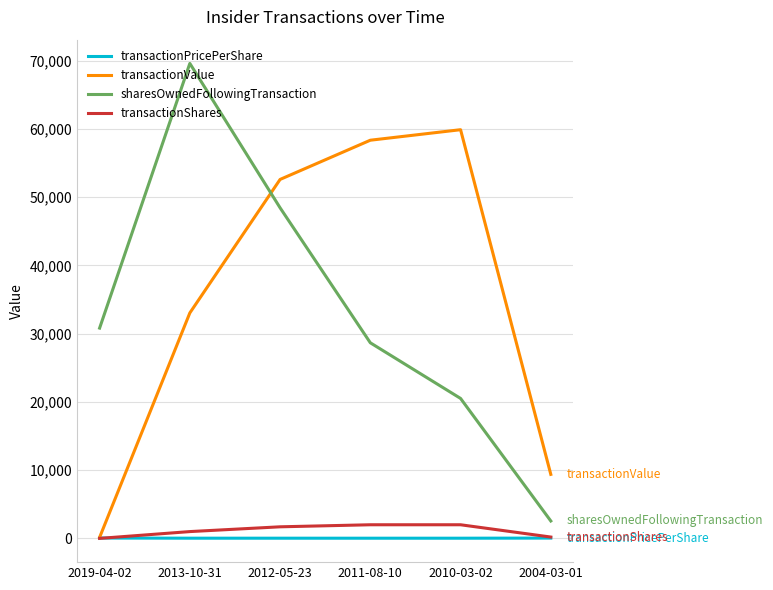

What are all the series names shown in the legend?

transactionPricePerShare, transactionValue, sharesOwnedFollowingTransaction, transactionShares